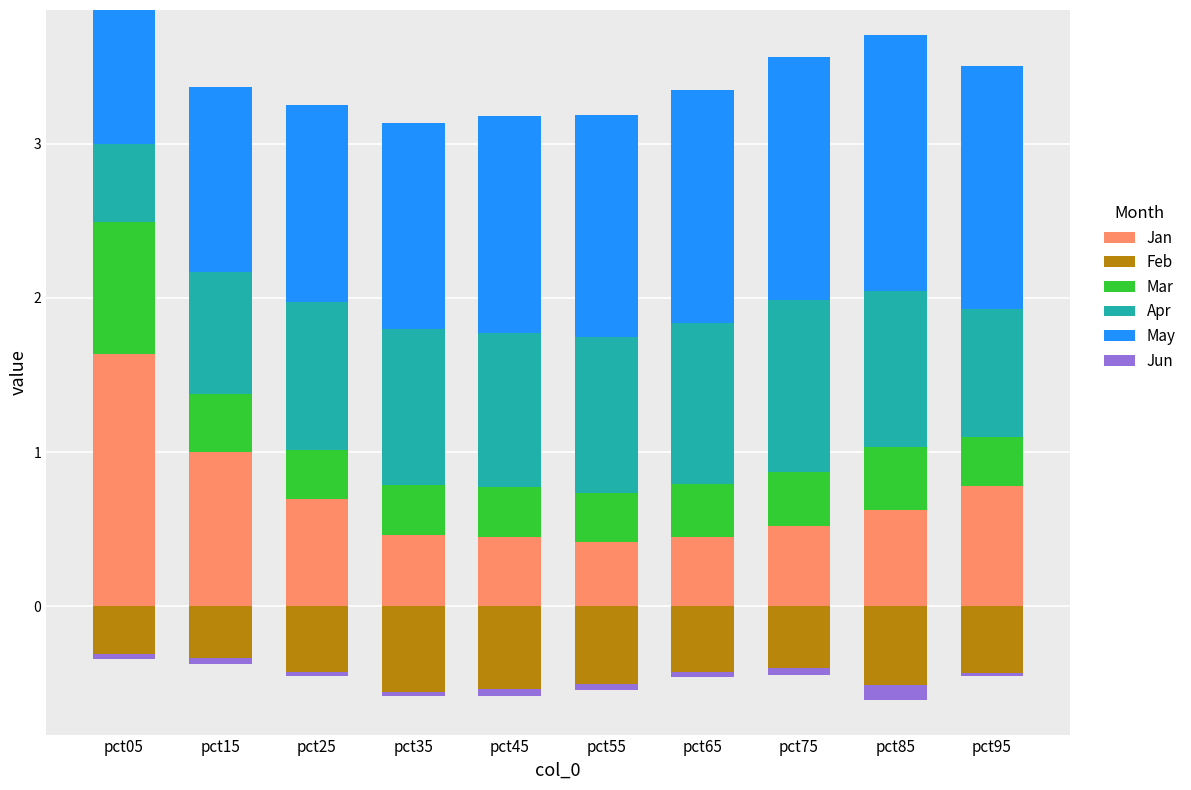

At which label is Feb closest to 0?

pct05